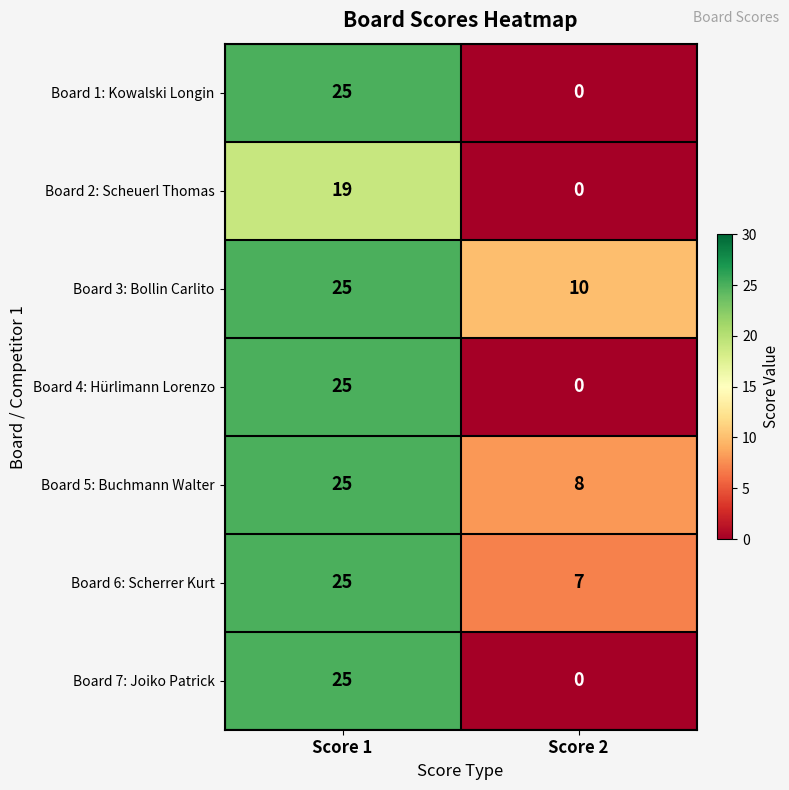

Reading left to right, list all the values displayed in this chart.

Board 1: Kowalski Longin: Score 1=25	Score 2=0
Board 2: Scheuerl Thomas: Score 1=19	Score 2=0
Board 3: Bollin Carlito: Score 1=25	Score 2=10
Board 4: Hürlimann Lorenzo: Score 1=25	Score 2=0
Board 5: Buchmann Walter: Score 1=25	Score 2=8
Board 6: Scherrer Kurt: Score 1=25	Score 2=7
Board 7: Joiko Patrick: Score 1=25	Score 2=0